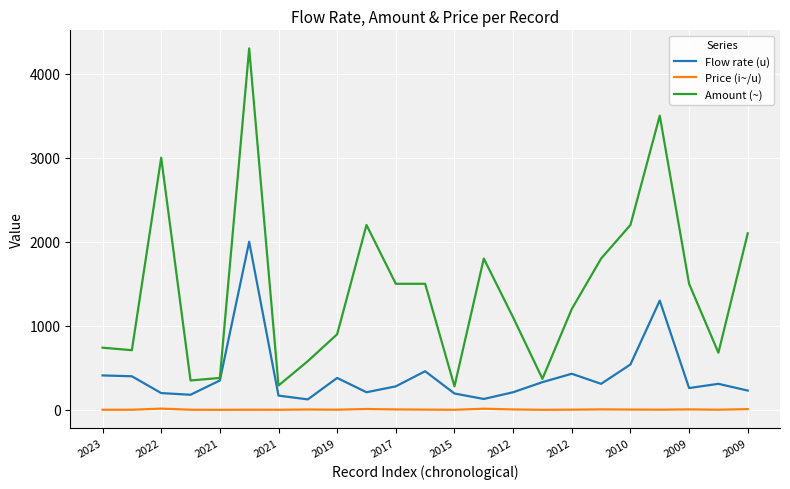

In Flow rate (u), how many points are lower than both neighbors (excluding endpoints)?

6